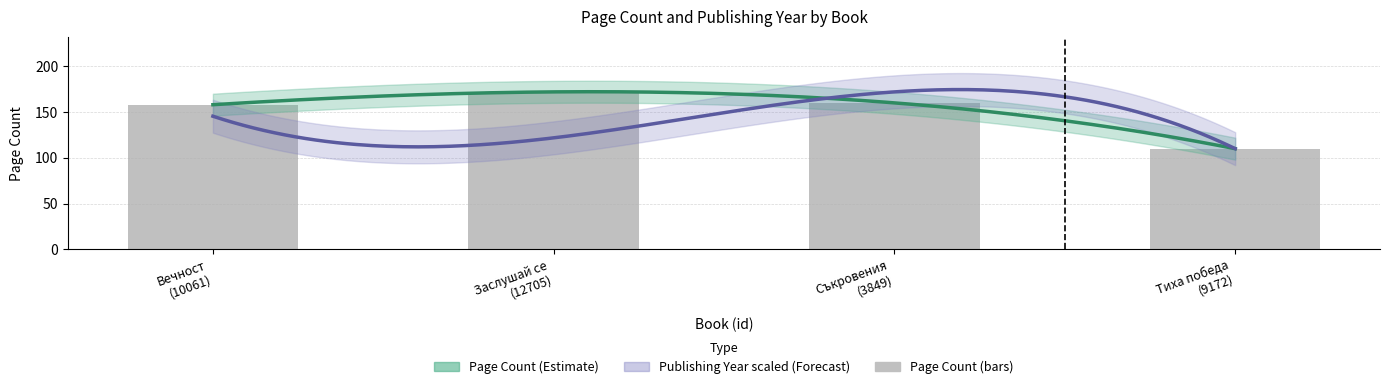

Reading right to left, list all the values displayed in this chart.

110	160	172	158